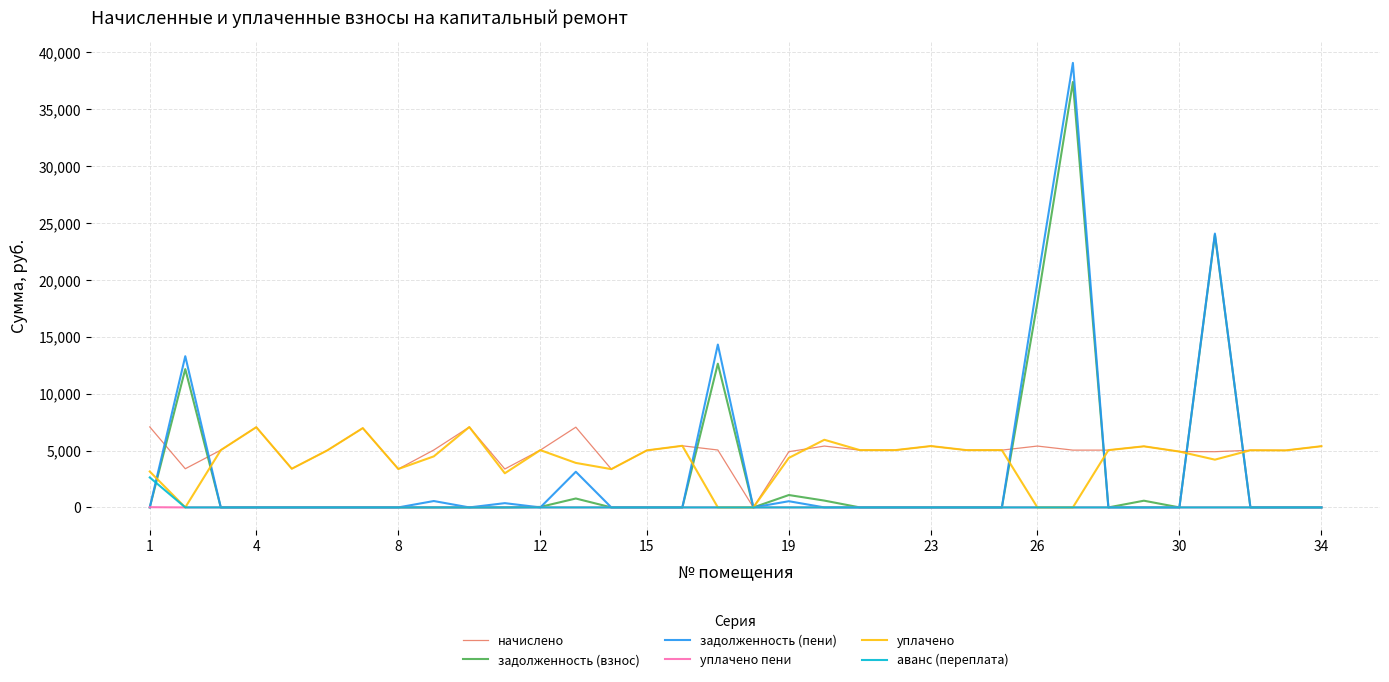

What is the maximum value shown in the chart?

39062.8